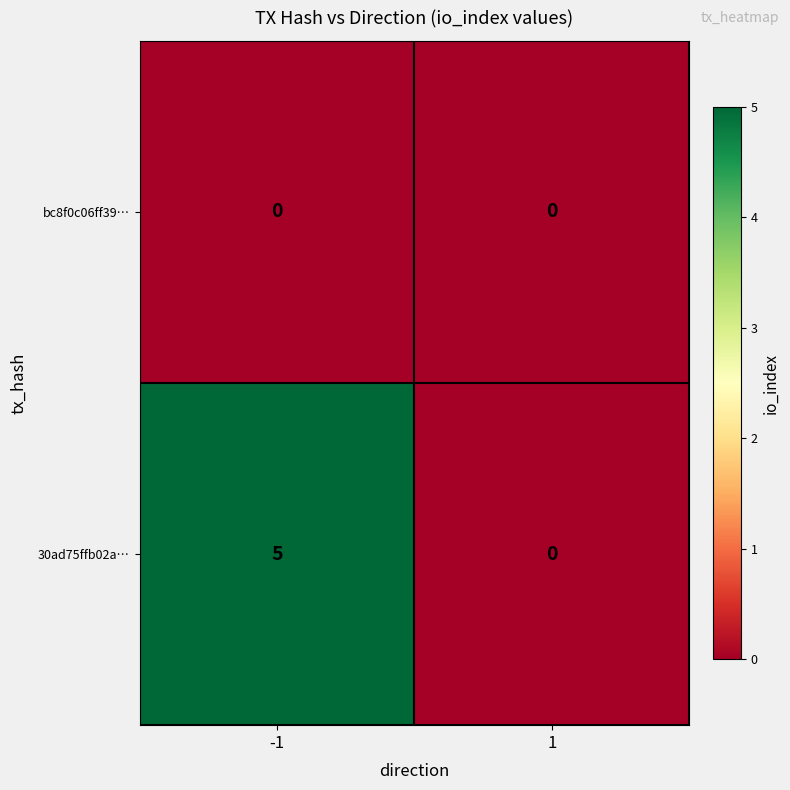

What is the greatest value displayed?

5